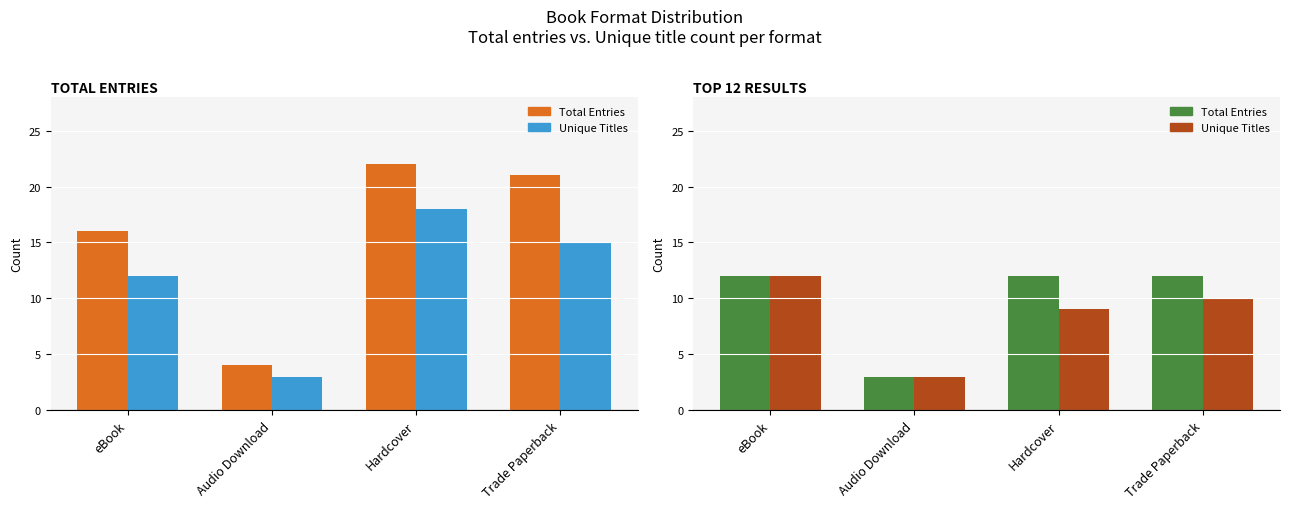

The Unique Titles series shows 3 at Audio Download. True or false?

True